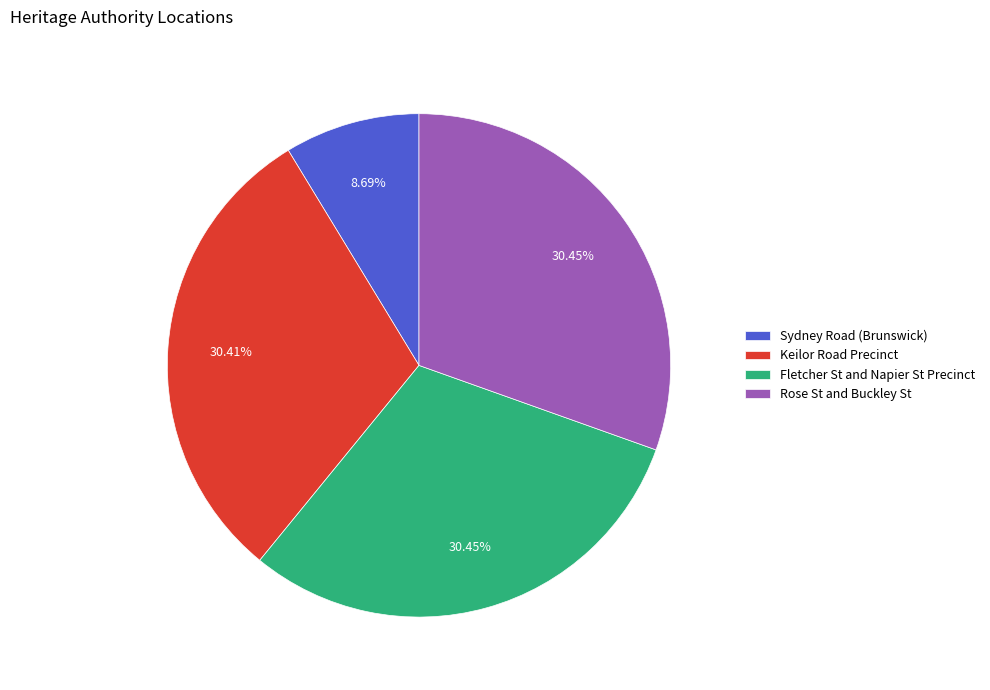

Does Rose St and Buckley St account for over 50% of the chart?

No